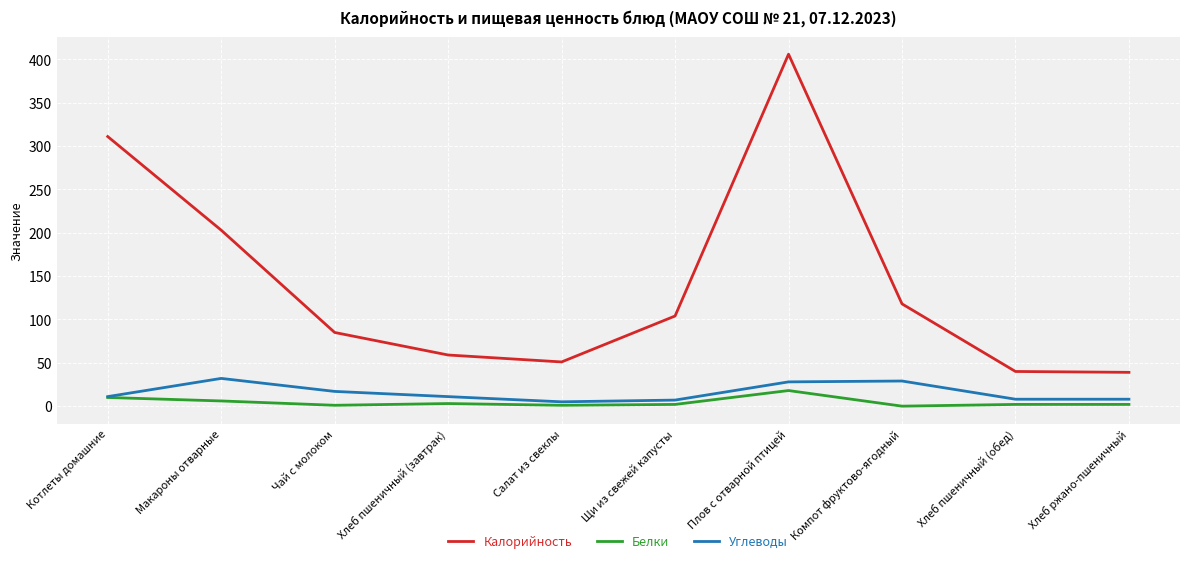

Which series changed the most between Макароны отварные and Плов с отварной птицей?

Калорийность